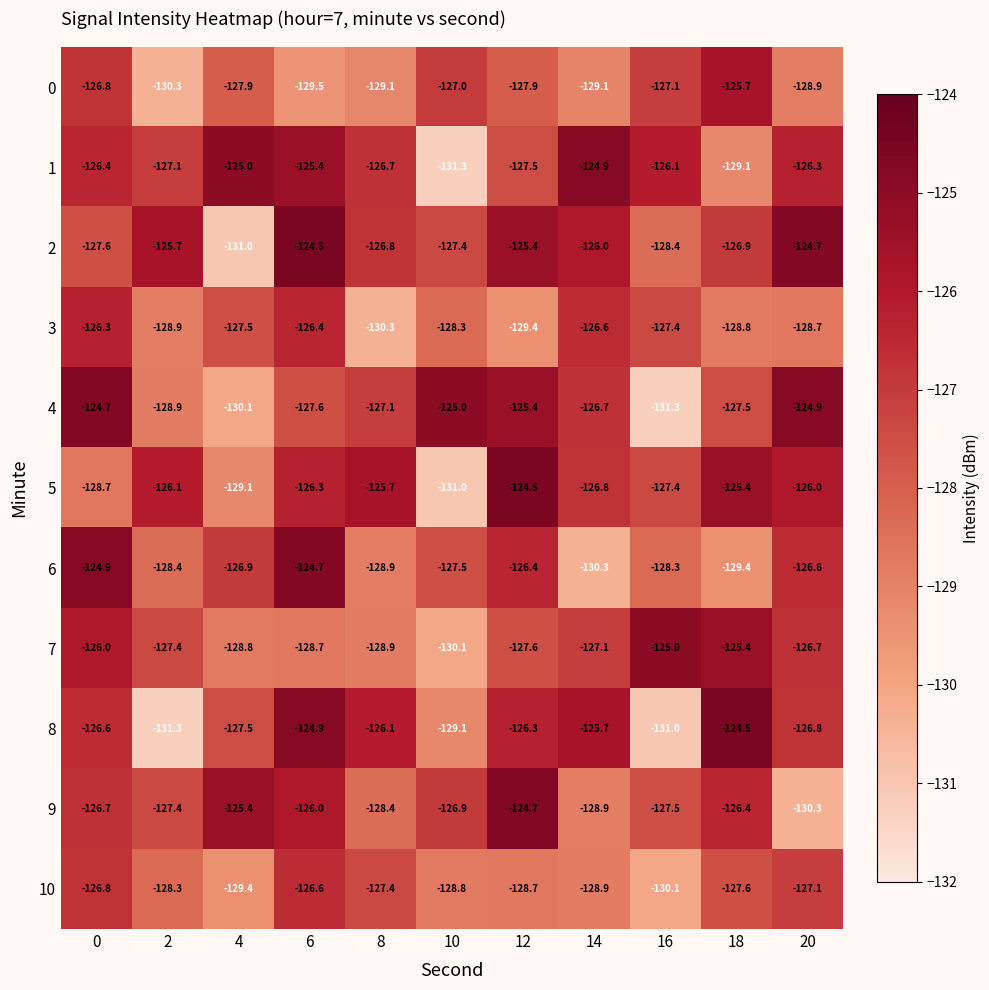

Is it true that 7 equals -180.2 at 6?

False